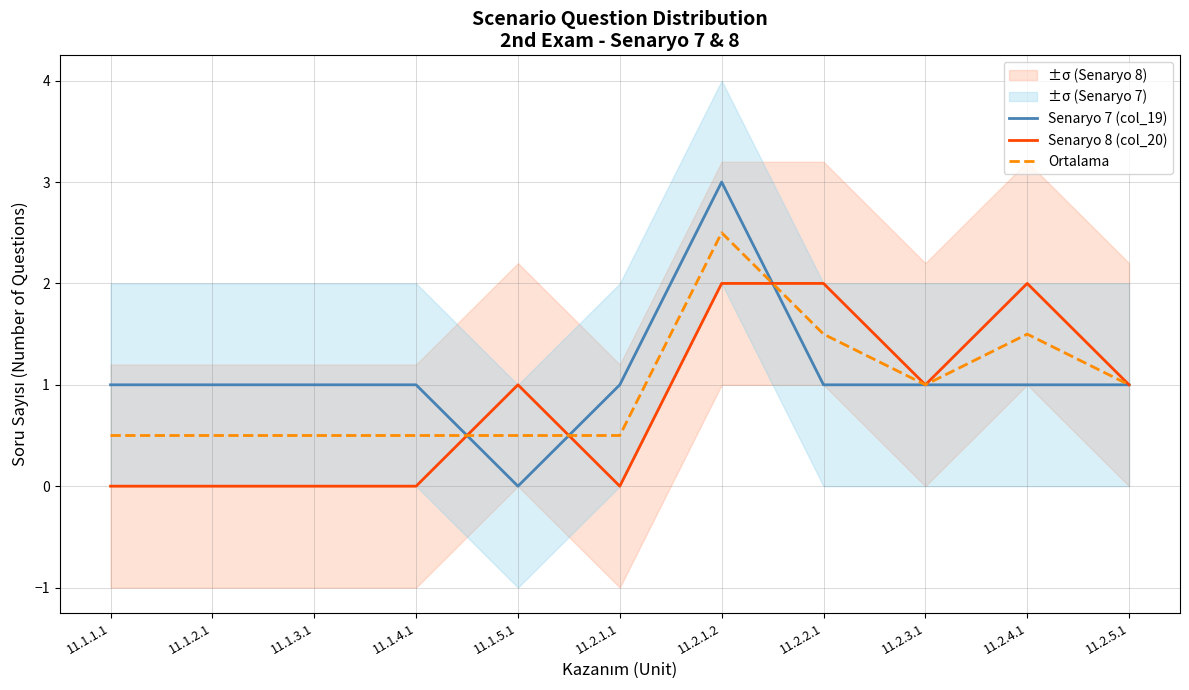

What is the maximum value shown in the chart?

3.0